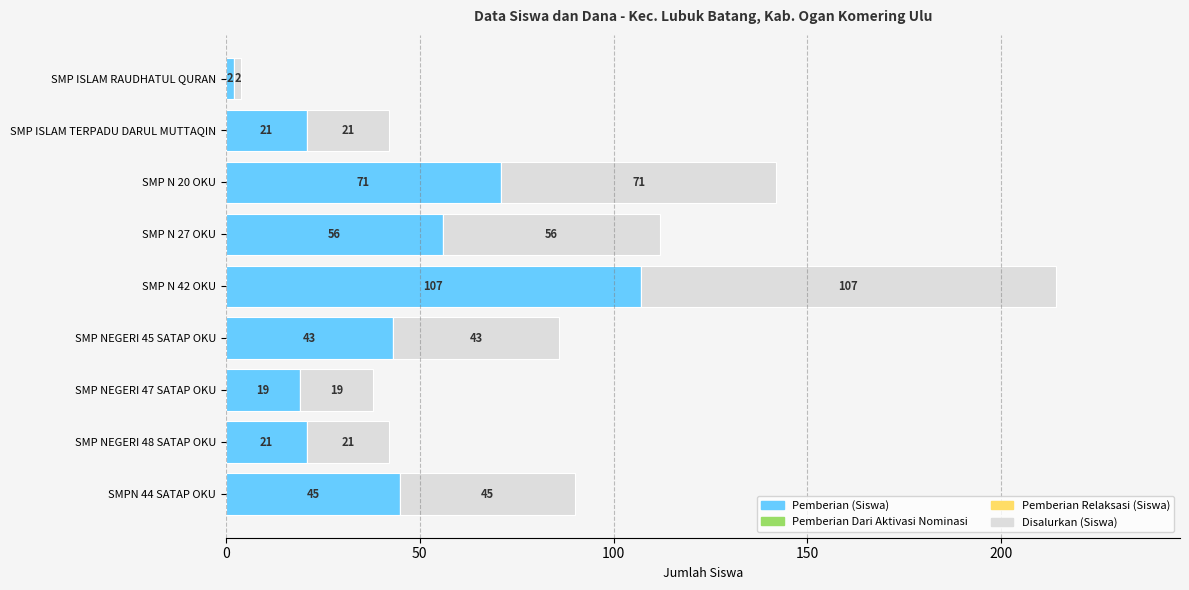

At which category is the sum across all series the highest?

SMP N 42 OKU